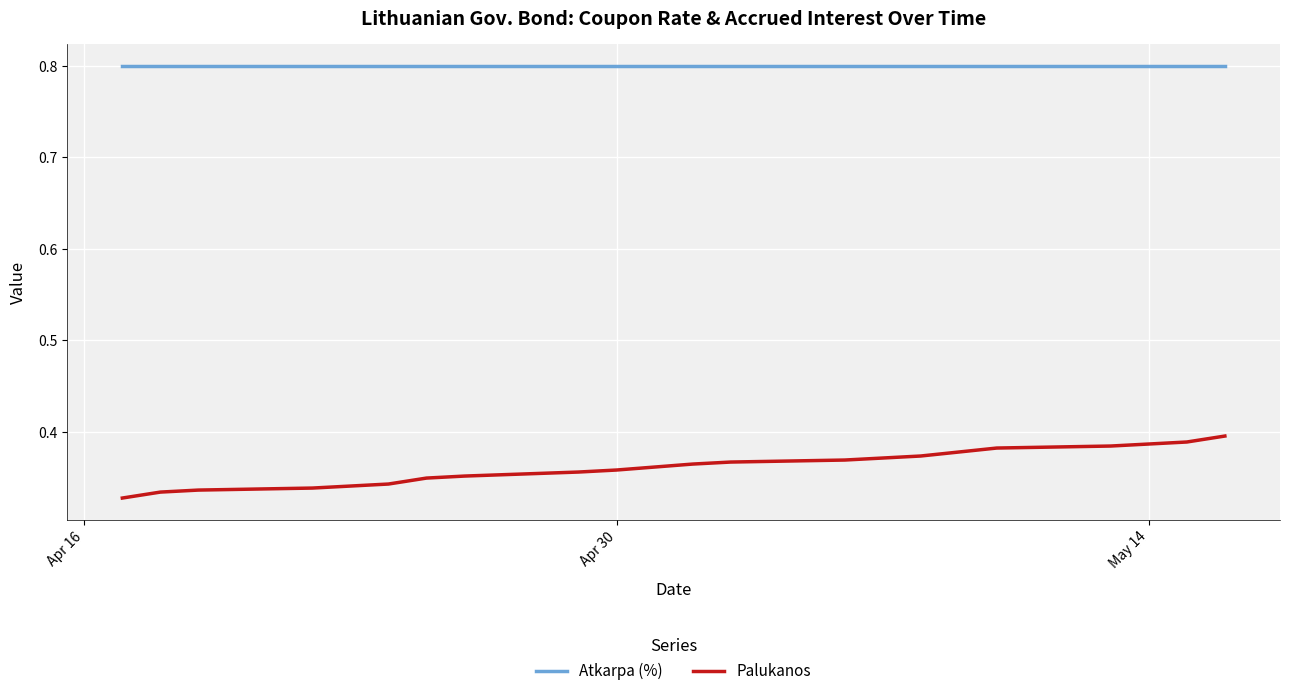

List the series in order of their peak value, lowest first.

Palukanos, Atkarpa (%)